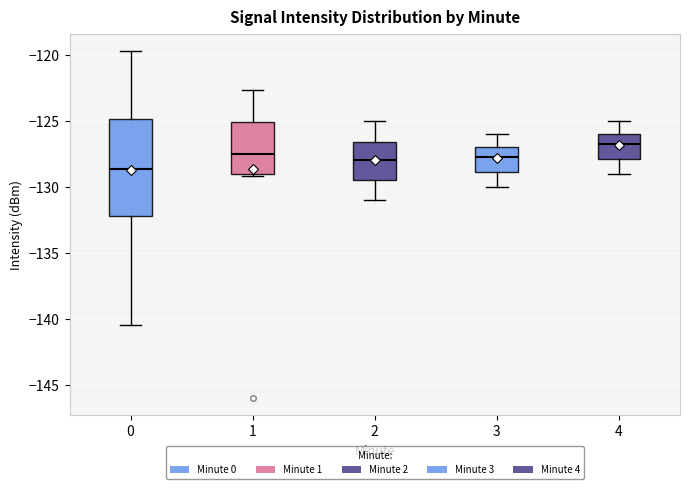

Which box's median line is the lowest?

0